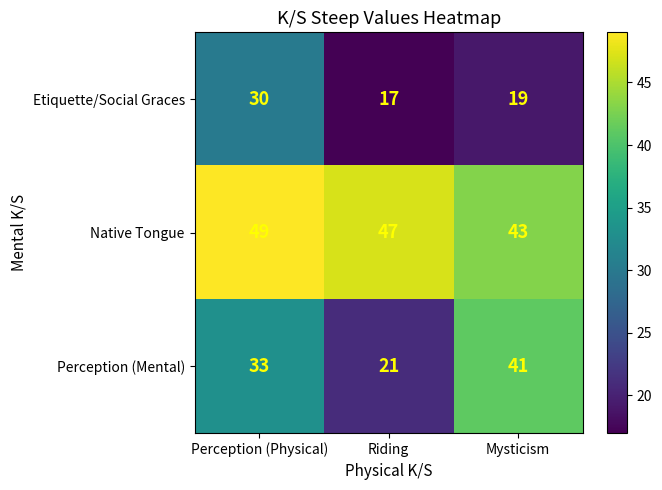

Count the Etiquette/Social Graces values in the range 17 to 30.

3